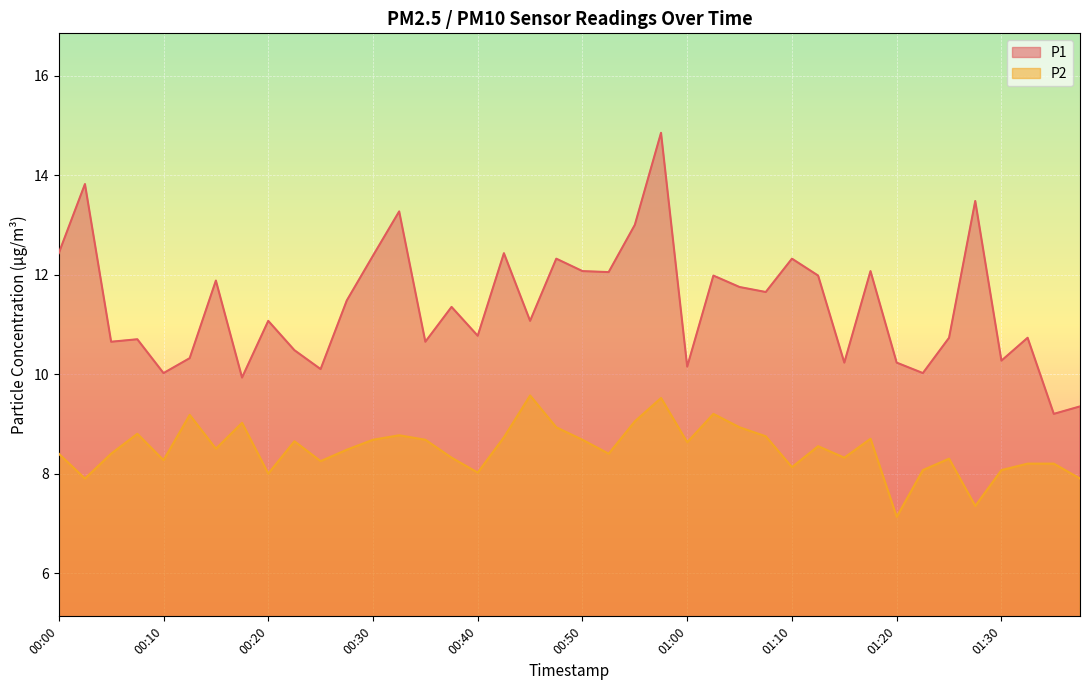

Which category has the highest value in the P2 series?

00:45